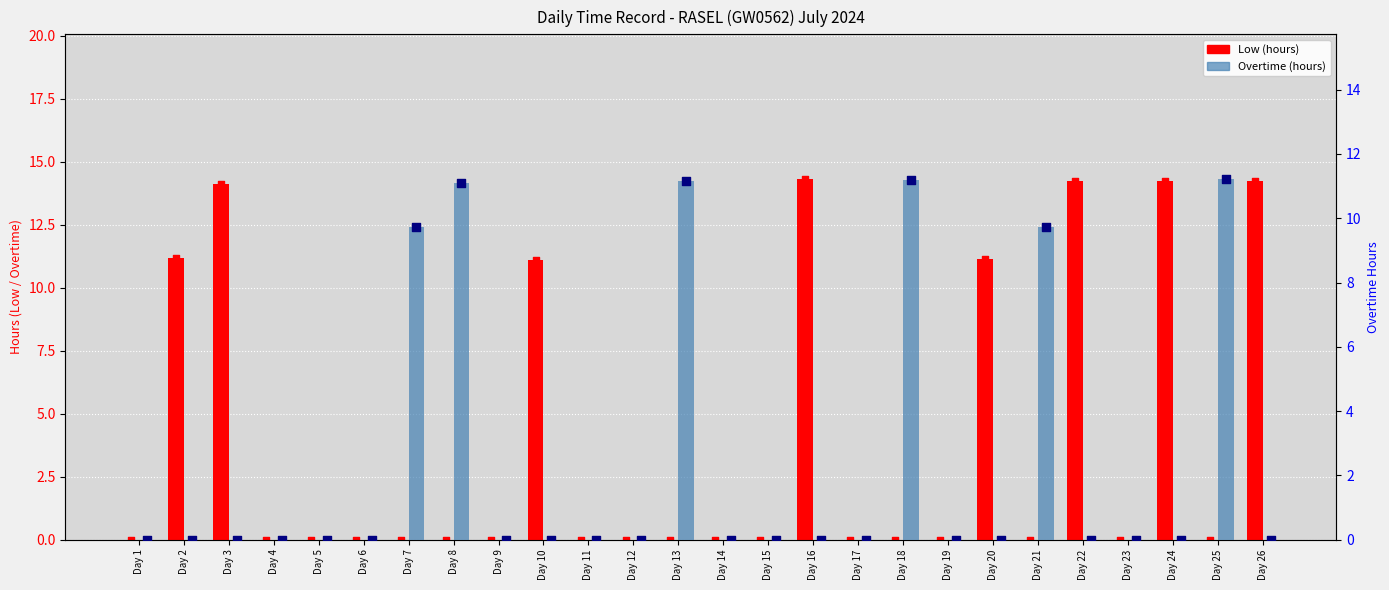

What are all the series names shown in the legend?

Low, Overtime